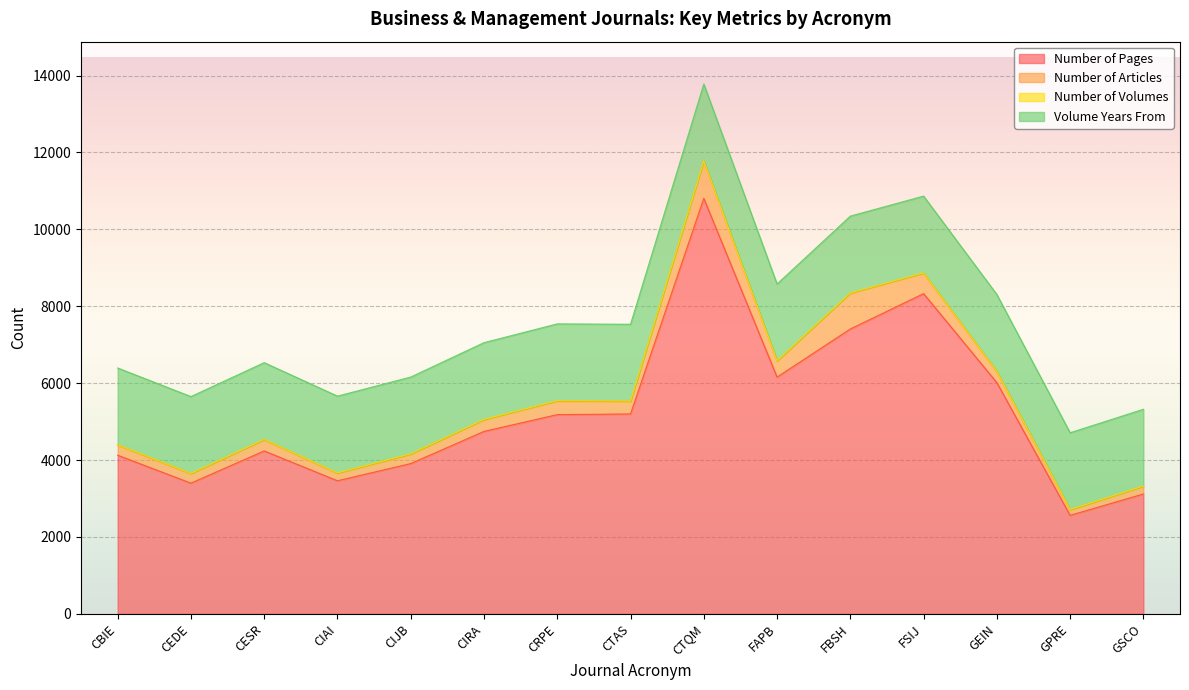

Which category has the lowest value in the Number of Articles series?

GPRE